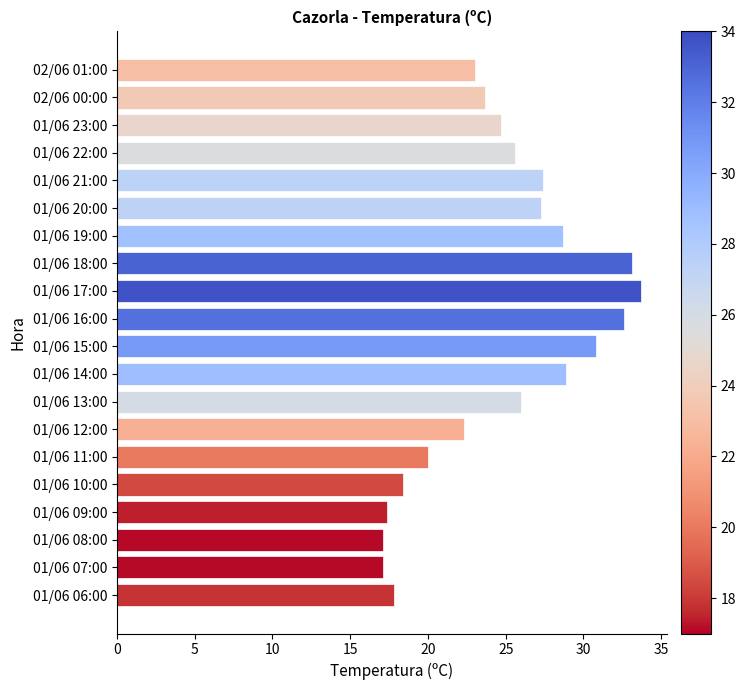

The value at 01/06 06:00 is 26.2. True or false?

False